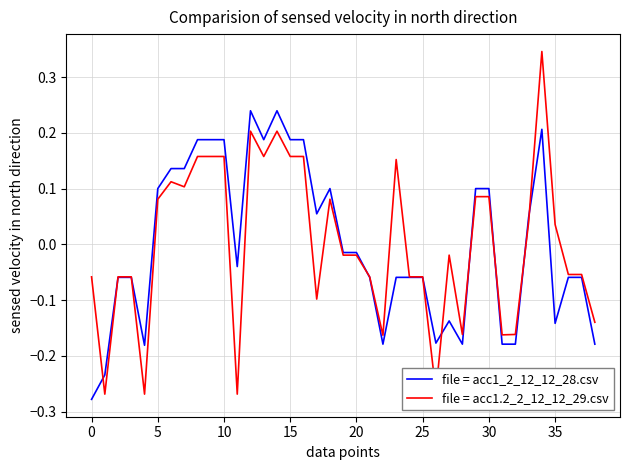

Which series has the largest range (max minus min)?

file = acc1.2_2_12_12_29.csv